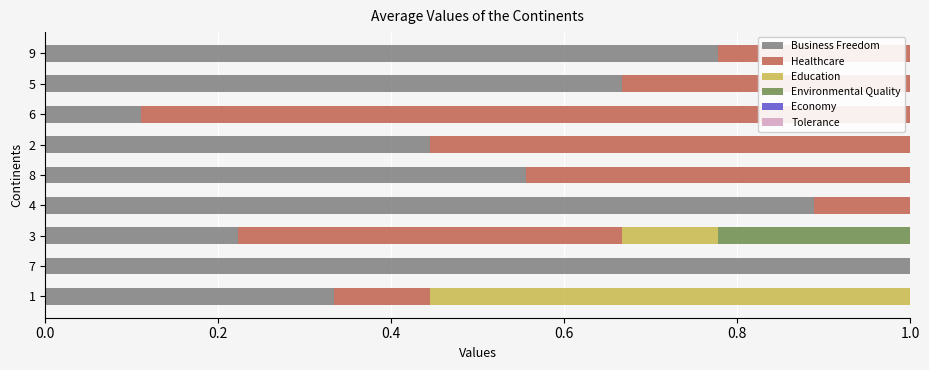

The Healthcare series shows 0.1 at 1. True or false?

True